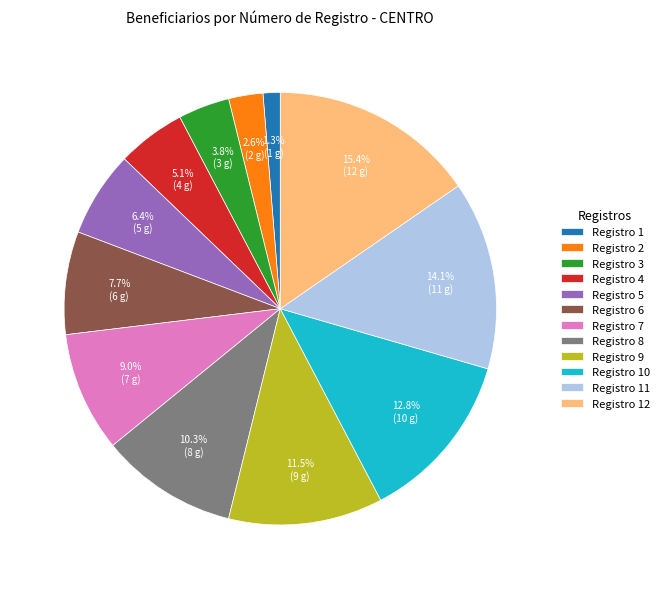

Is there any slice that represents more than half of the pie?

No